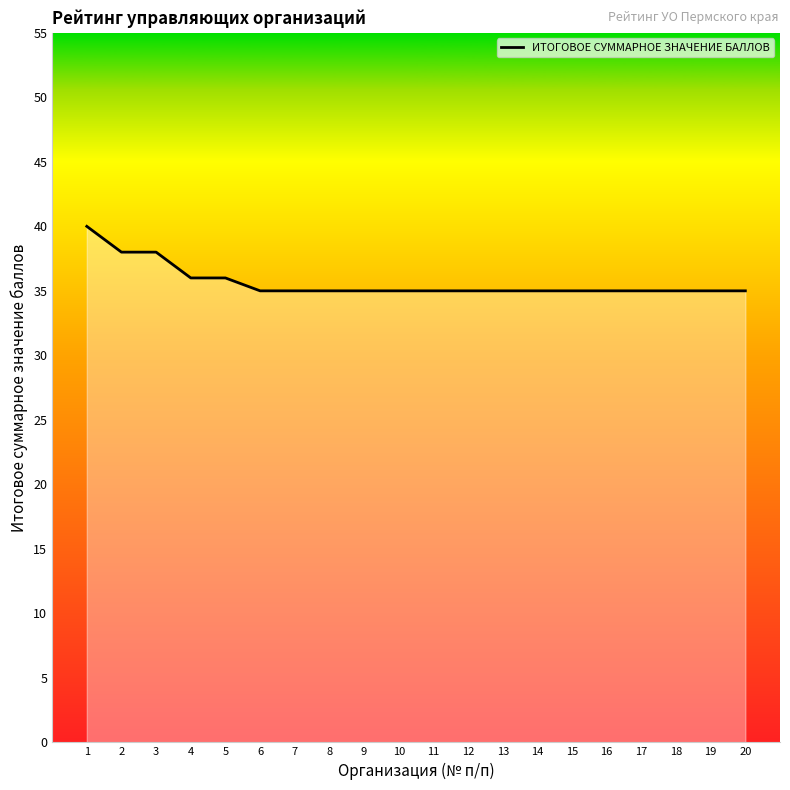

Does the chart display data point markers on the line(s)?

No